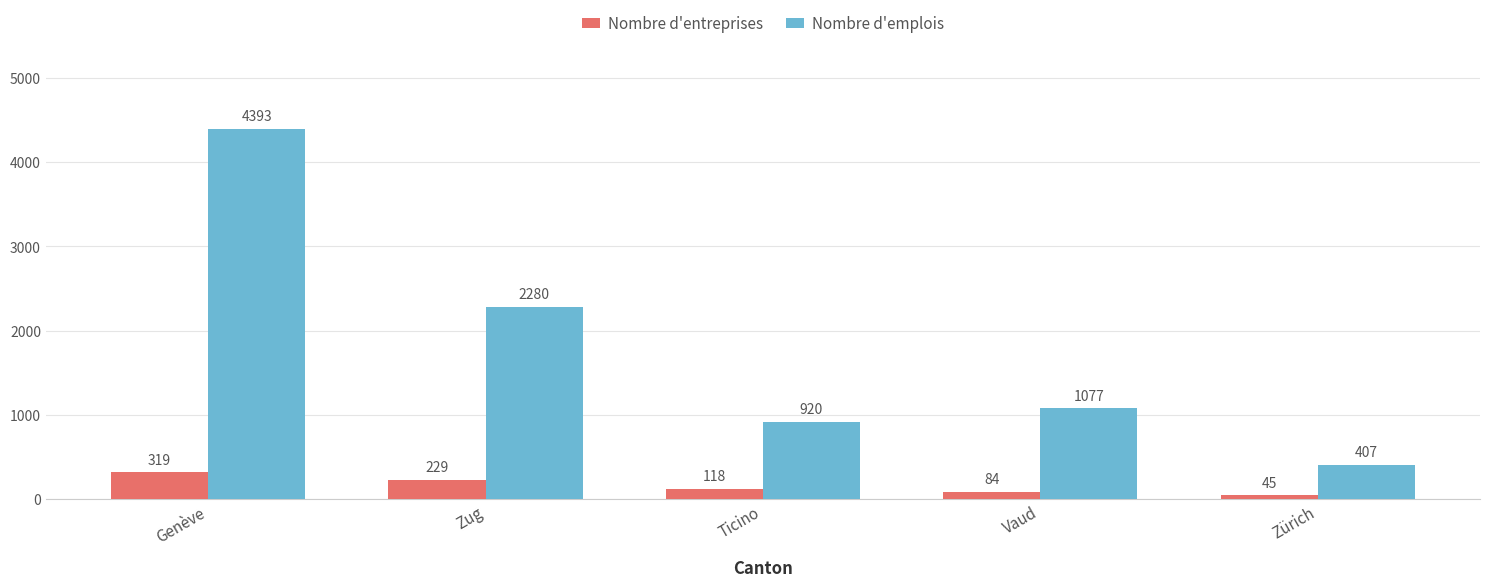

Which category has the lowest value across all series?

Zürich